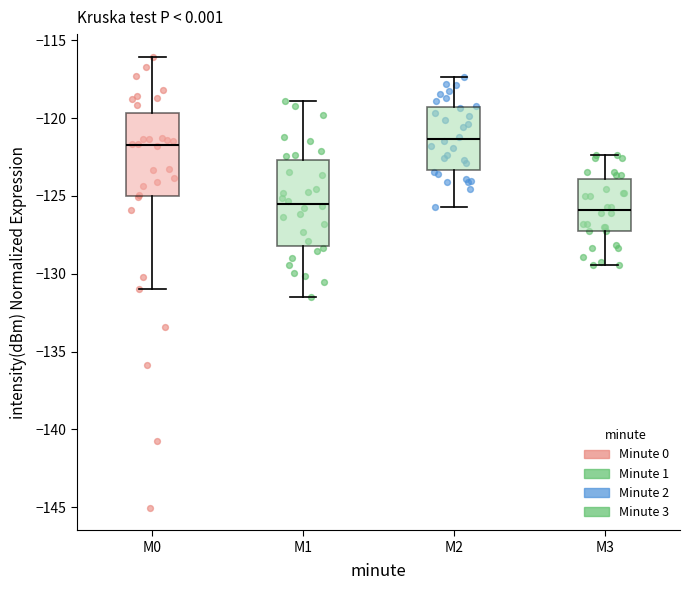

Reading left to right, transcribe this box plot: for each box, give where its median line is, the range the box spans, and where its two whiskers end, as read against the y-axis. The values are not printed on the chart, so give them approximately, as read against the axis.

M0: median -121.5, box -125.0 to -119.5, whiskers -131.0 to -116.0
M1: median -125.5, box -128.0 to -122.5, whiskers -131.5 to -119.0
M2: median -121.5, box -123.5 to -119.5, whiskers -125.5 to -117.5
M3: median -126.0, box -127.0 to -124.0, whiskers -129.5 to -122.5